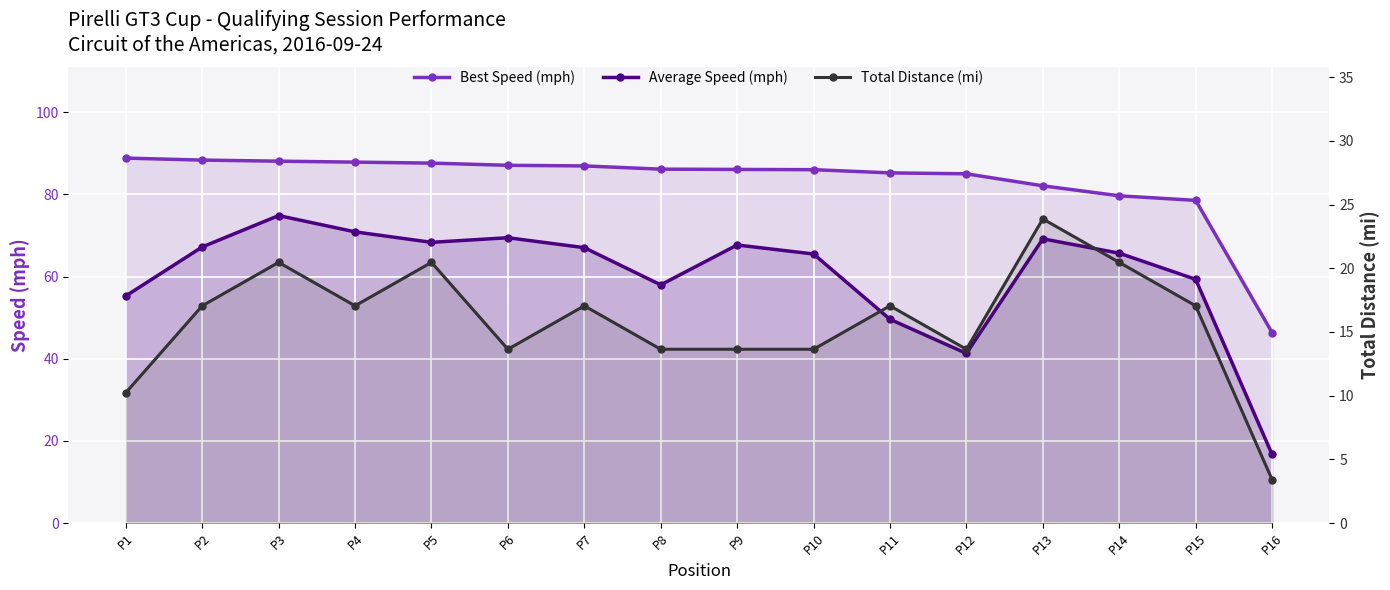

In Average Speed (mph), how many points are higher than both neighbors (excluding endpoints)?

4